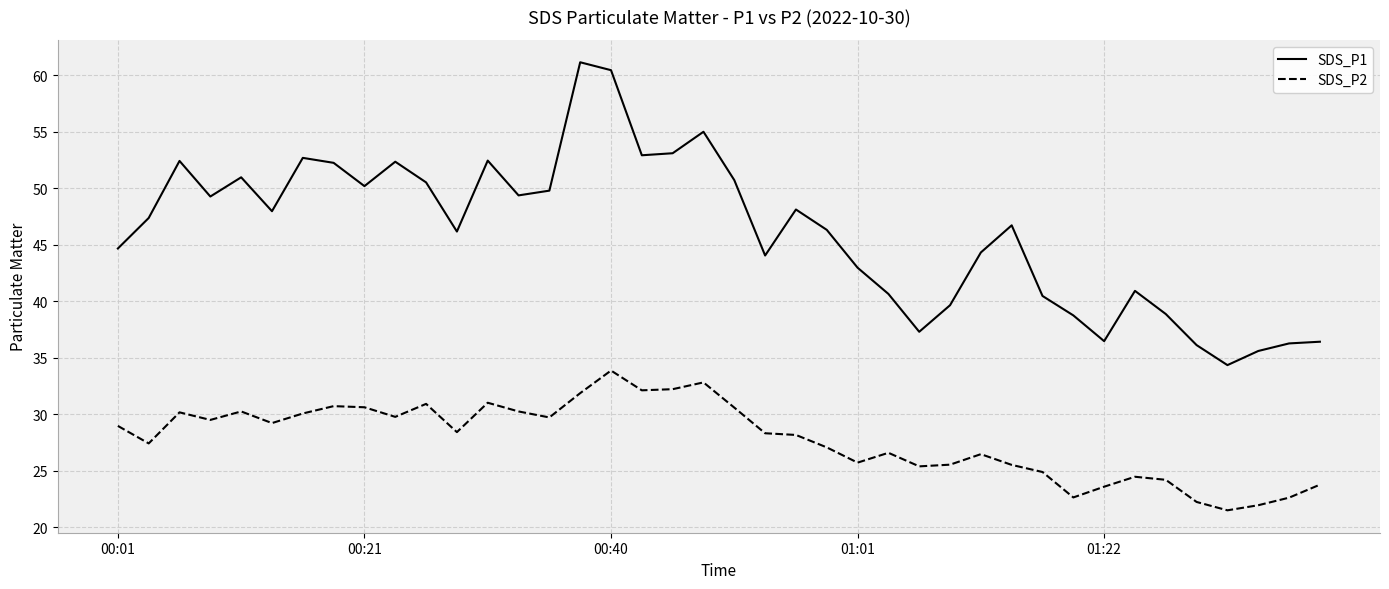

Which series has the largest total across all categories?

SDS_P1